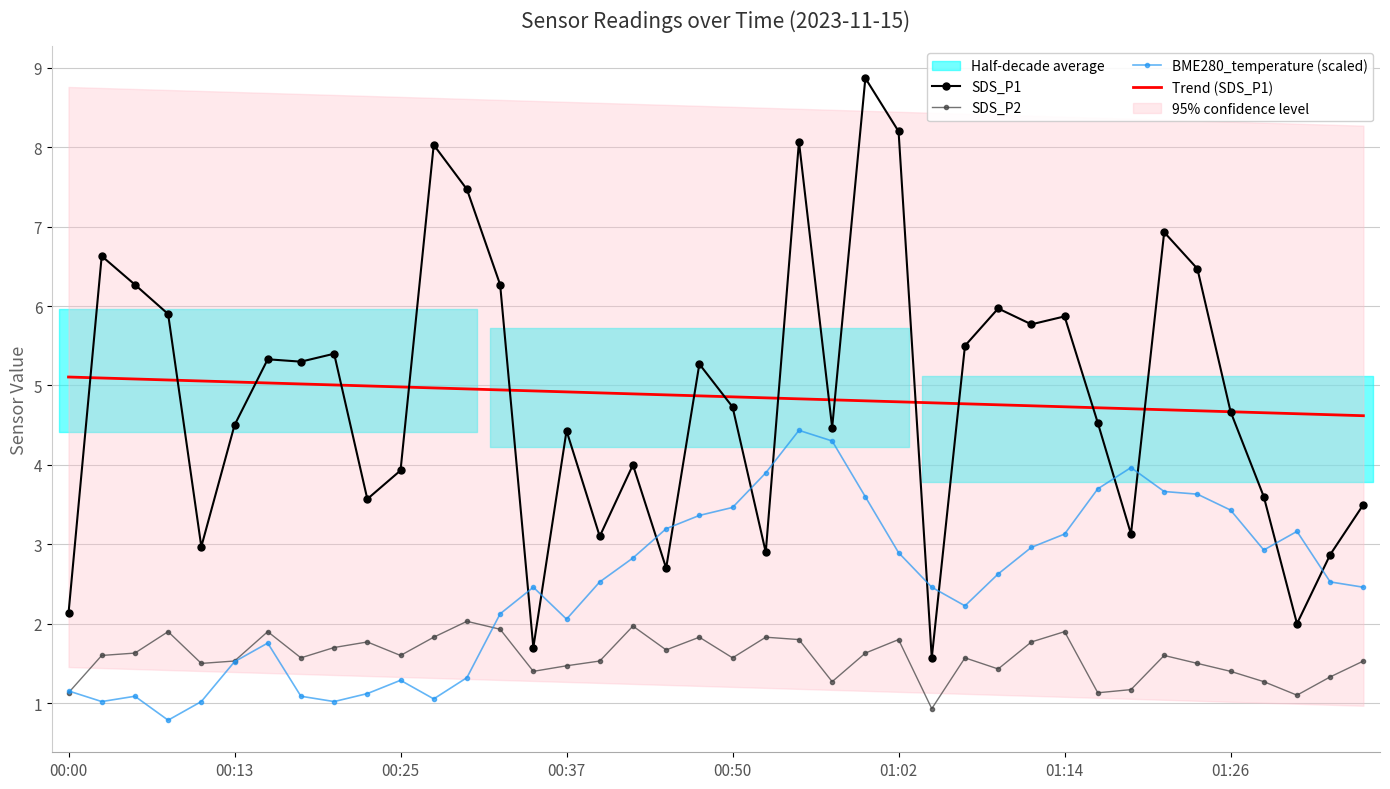

Reading left to right, list all the values displayed in this chart.

SDS_P1: 2.1	6.6	6.3	5.9	3.0	4.5	5.3	5.3	5.4	3.6	3.9	8.0	7.5	6.3	1.7	4.4	3.1	4.0	2.7	5.3	4.7	2.9	8.1	4.5	8.9	8.2	1.6	5.5	6.0	5.8	5.9	4.5	3.1	6.9	6.5	4.7	3.6	2.0	2.9	3.5
SDS_P2: 1.1	1.6	1.6	1.9	1.5	1.5	1.9	1.6	1.7	1.8	1.6	1.8	2.0	1.9	1.4	1.5	1.5	2.0	1.7	1.8	1.6	1.8	1.8	1.3	1.6	1.8	0.9	1.6	1.4	1.8	1.9	1.1	1.2	1.6	1.5	1.4	1.3	1.1	1.3	1.5
BME280_temperature (scaled): 1.2	1.0	1.1	0.8	1.0	1.5	1.8	1.1	1.0	1.1	1.3	1.1	1.3	2.1	2.5	2.1	2.5	2.8	3.2	3.4	3.5	3.9	4.4	4.3	3.6	2.9	2.5	2.2	2.6	3.0	3.1	3.7	4.0	3.7	3.6	3.4	2.9	3.2	2.5	2.5
Trend (SDS_P1): 5.1	5.1	5.1	5.1	5.1	5.0	5.0	5.0	5.0	5.0	5.0	5.0	5.0	4.9	4.9	4.9	4.9	4.9	4.9	4.9	4.9	4.8	4.8	4.8	4.8	4.8	4.8	4.8	4.8	4.7	4.7	4.7	4.7	4.7	4.7	4.7	4.7	4.6	4.6	4.6